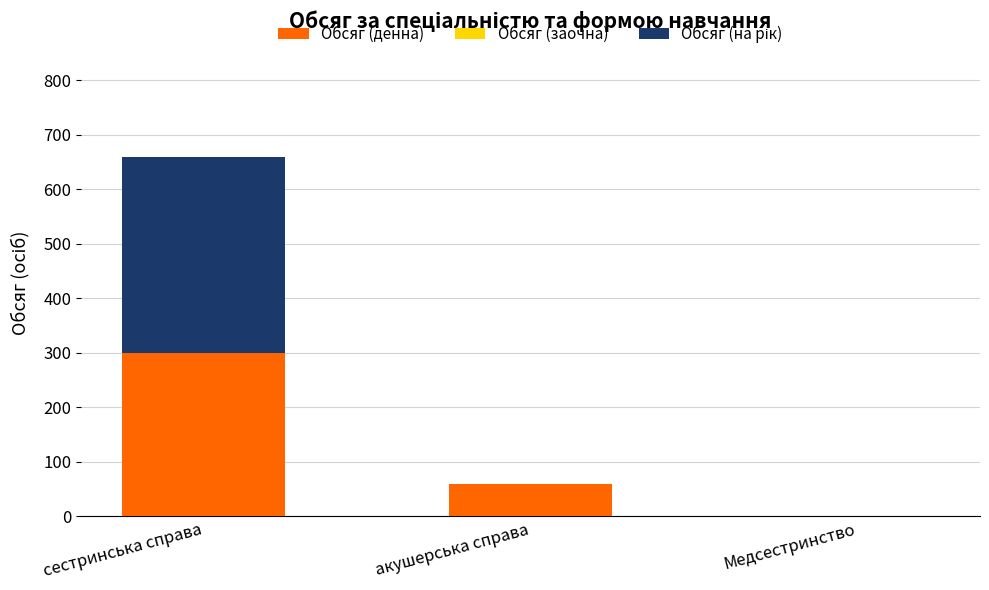

Reading left to right, what are the values for Обсяг (денна)?

сестринська справа=300	акушерська справа=60	Медсестринство=0